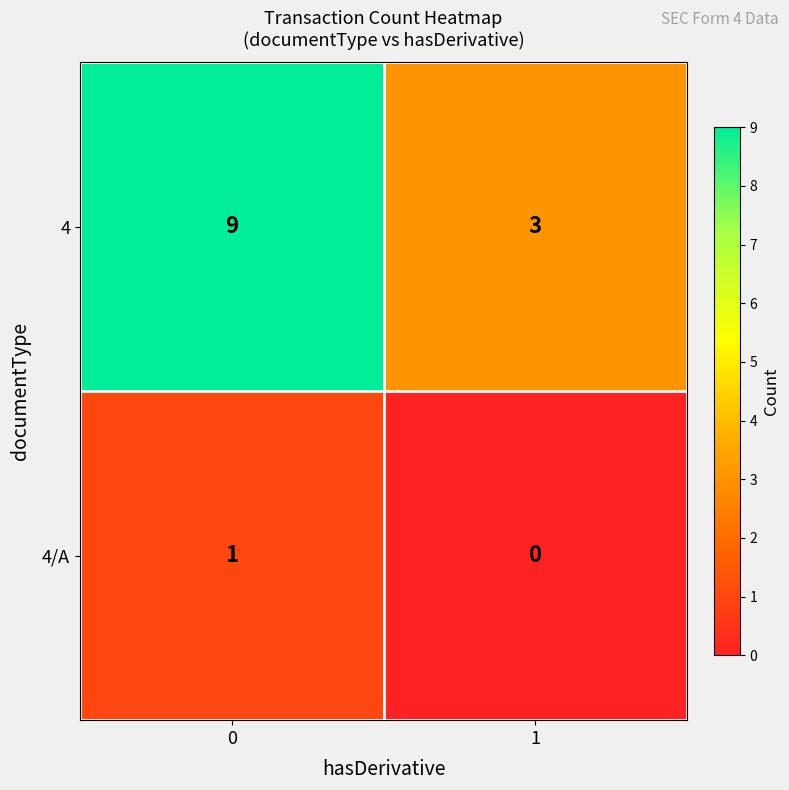

Is the value of 4/A at 0 greater than the value of 4 at 1?

No